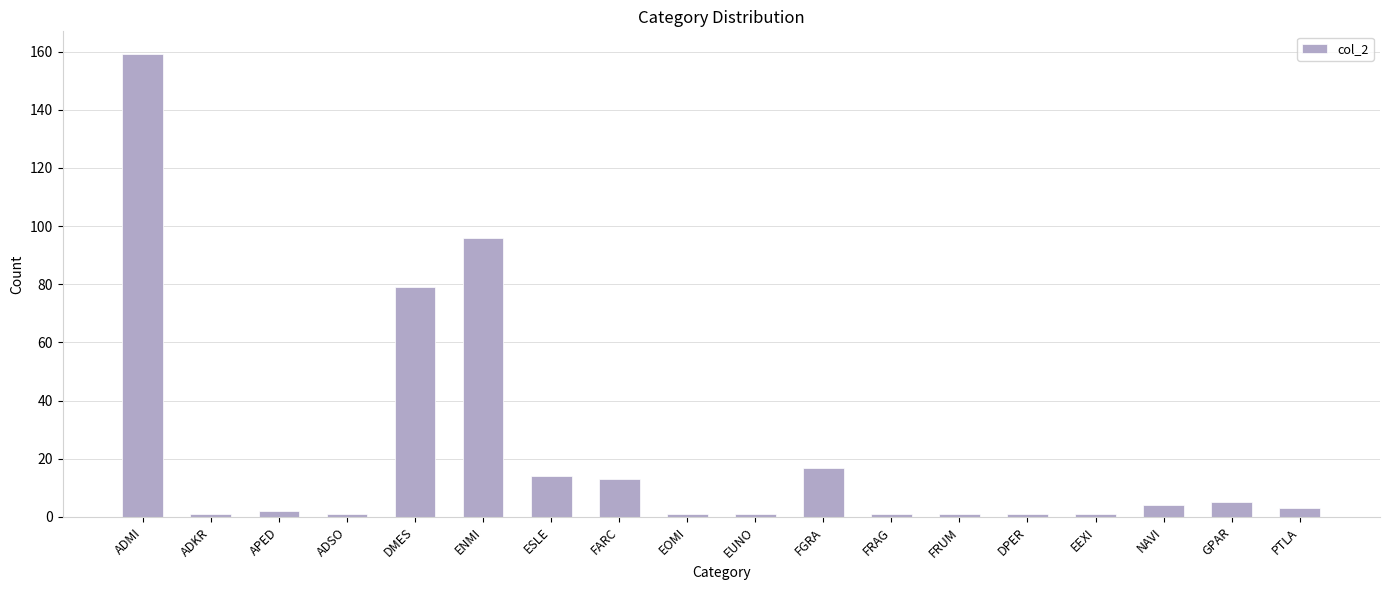

How many data points are less than 3?

9